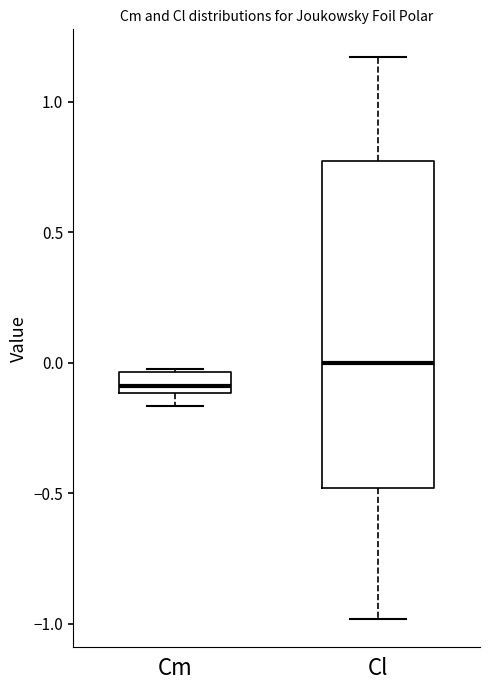

Which box has the highest median line?

Cl